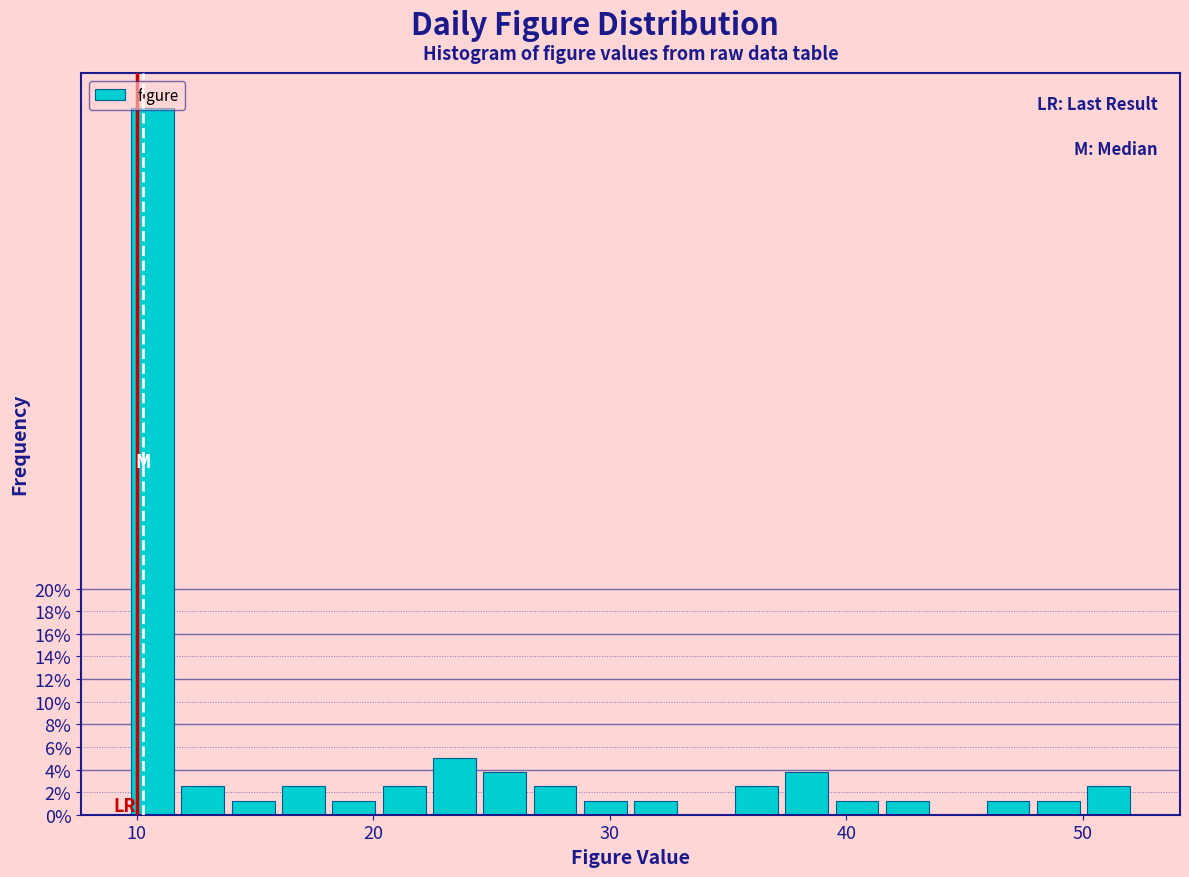

Around what value on the x-axis is the tallest bar? Give the approximate position of its centre, as read against the axis.

11